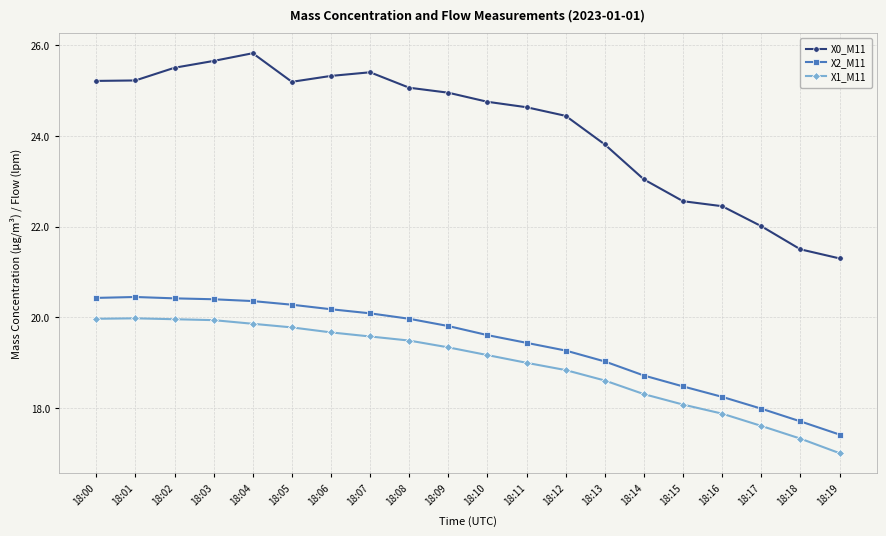

List the series in order of their peak value, lowest first.

X1_M11, X2_M11, X0_M11